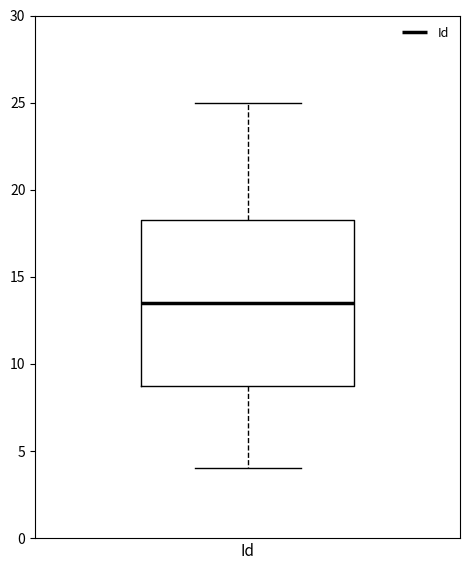

Where does the upper whisker of the box for Id end on the y-axis? The values are not printed on the chart, so give them approximately, as read against the axis.

25.0